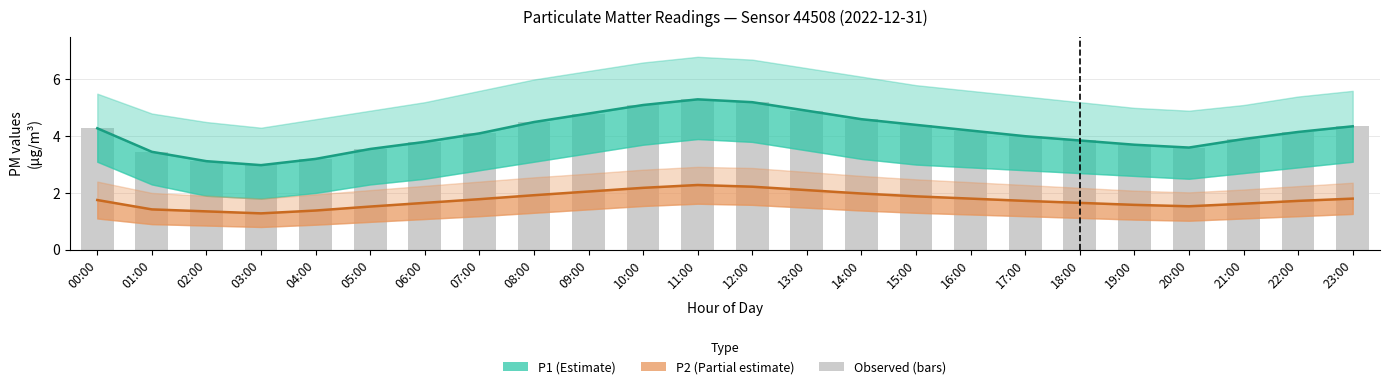

What is the difference between the second highest and minimum values in the P2 (Partial estimate) series?

0.9